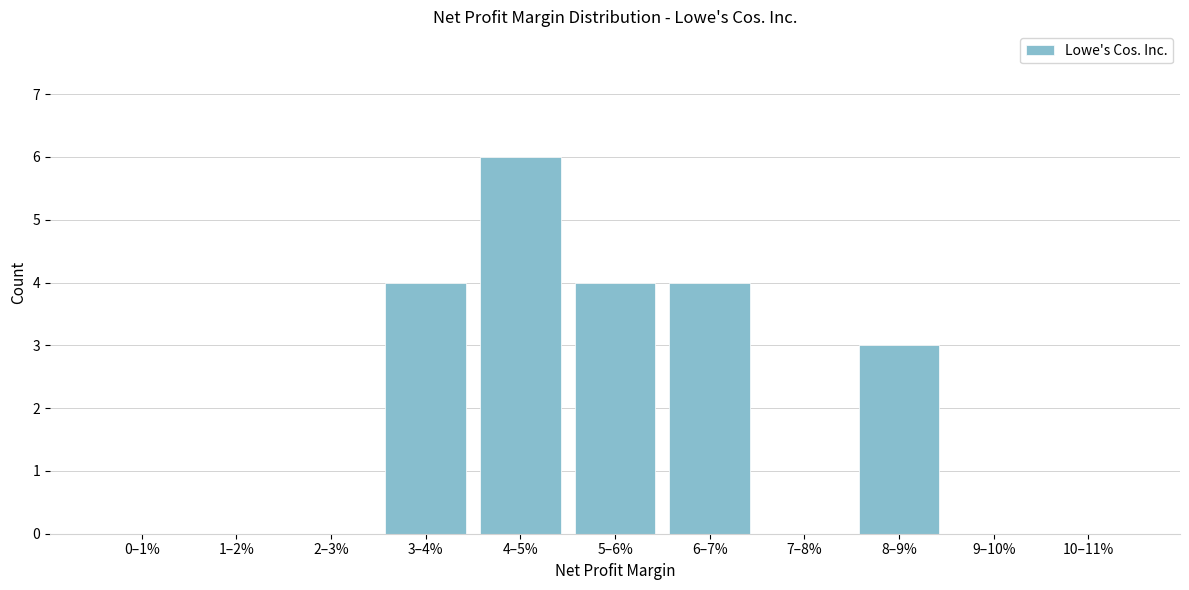

Reading left to right, what are all the values shown in this chart?

0–1%=0	1–2%=0	2–3%=0	3–4%=4	4–5%=6	5–6%=4	6–7%=4	7–8%=0	8–9%=3	9–10%=0	10–11%=0